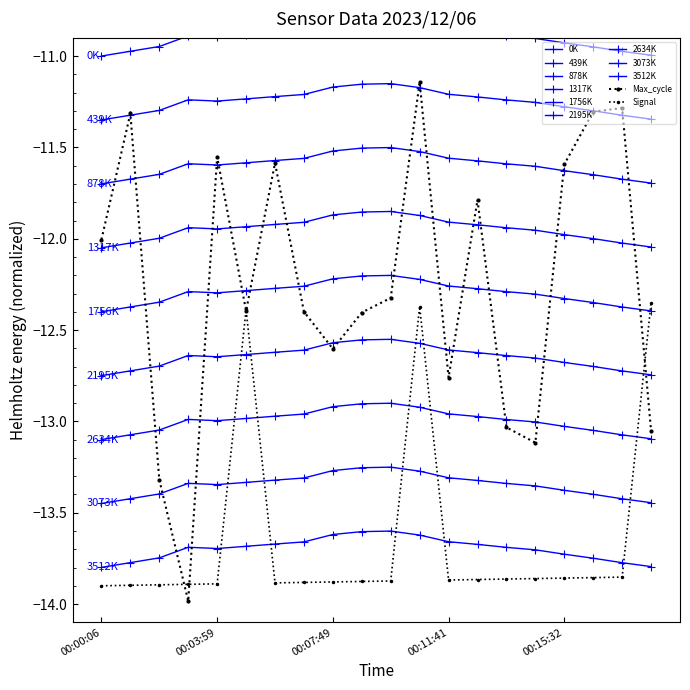

True or false: Max_cycle has a value of -12.8 at 00:11:41.

True